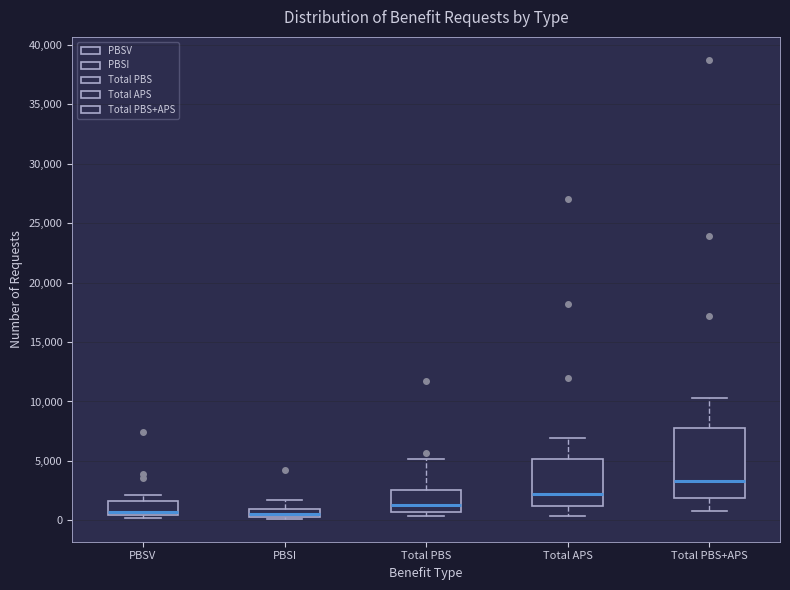

Which box is the tallest, from its lower edge to its upper edge?

Total PBS+APS